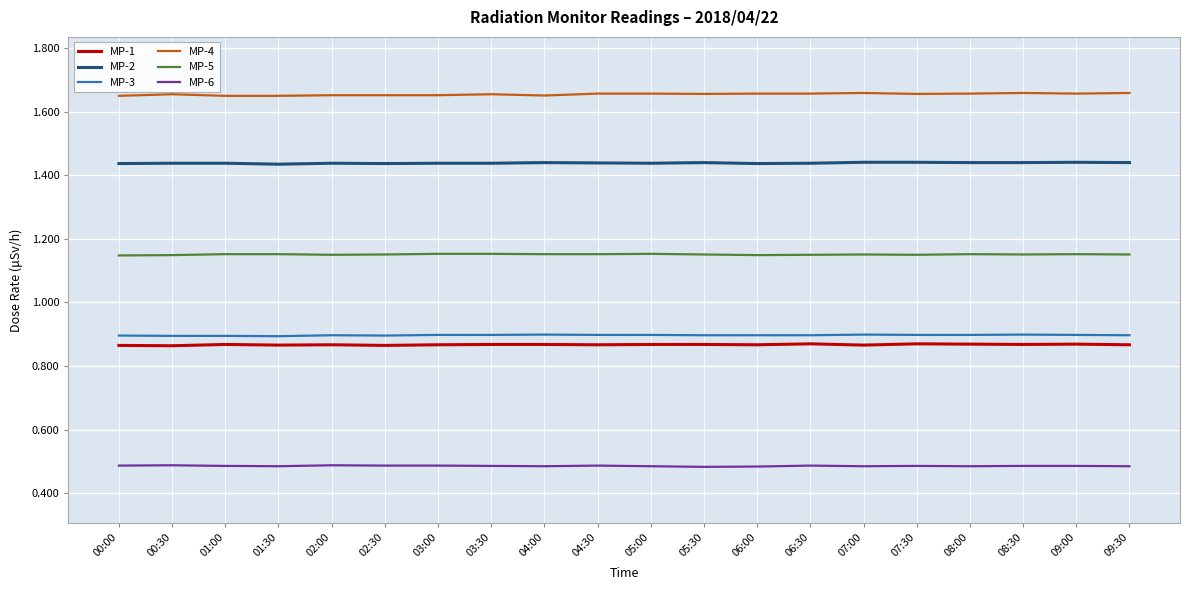

True or false: MP-4 and MP-5 cross at least once.

False